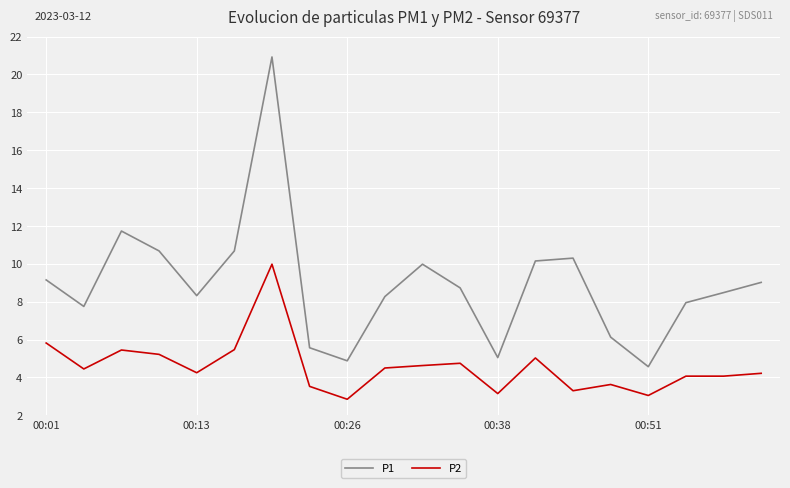

What is the lowest value of the P1 series?

4.6